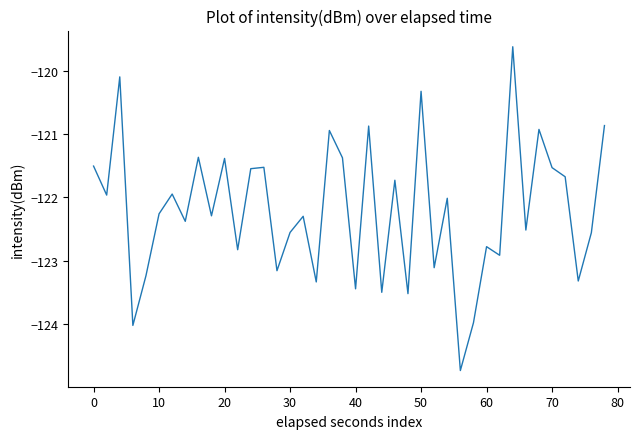

What is the maximum value shown in the chart?

-119.6